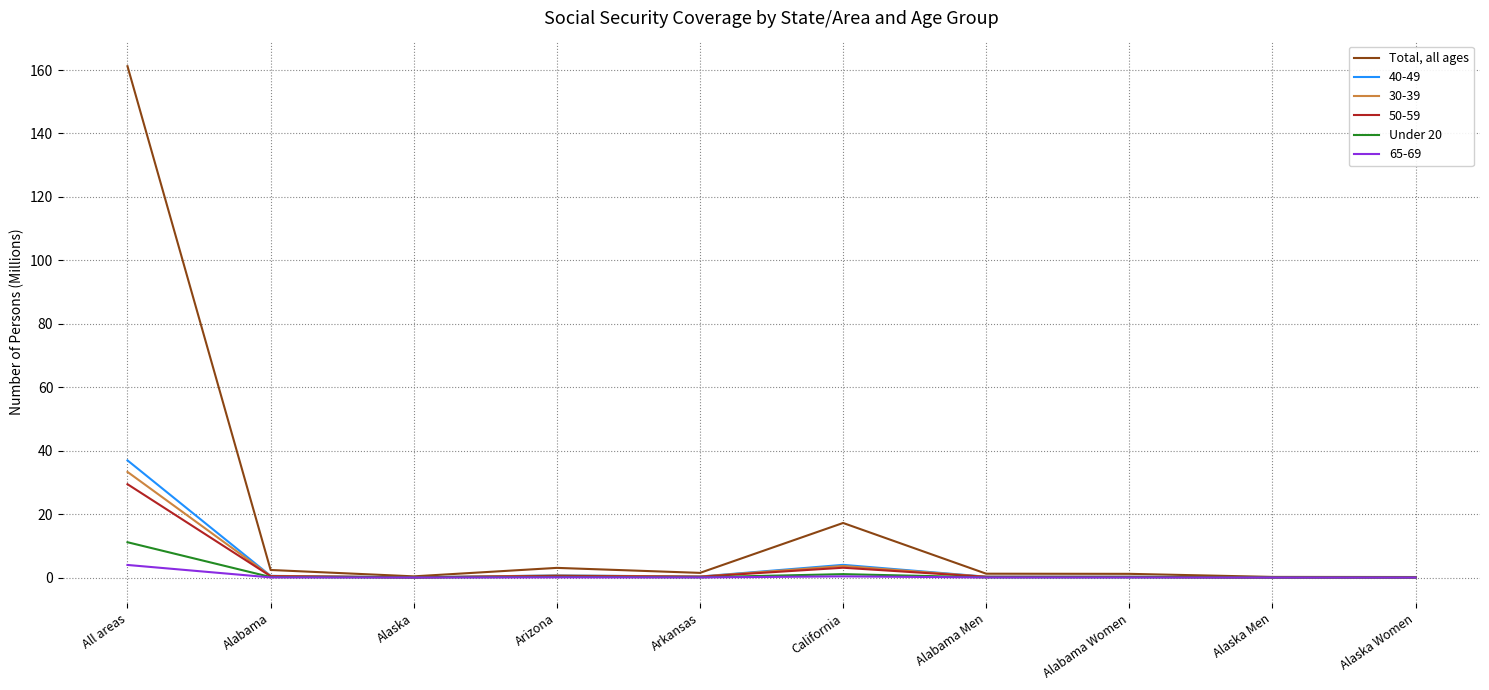

Rank the series by their maximum value, from lowest to highest.

65-69, Under 20, 50-59, 30-39, 40-49, Total, all ages